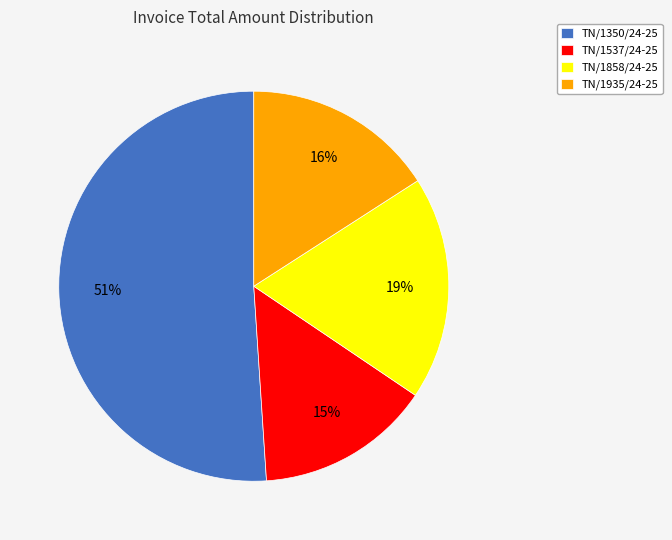

Combined, do TN/1858/24-25 and TN/1350/24-25 account for over 50%?

Yes